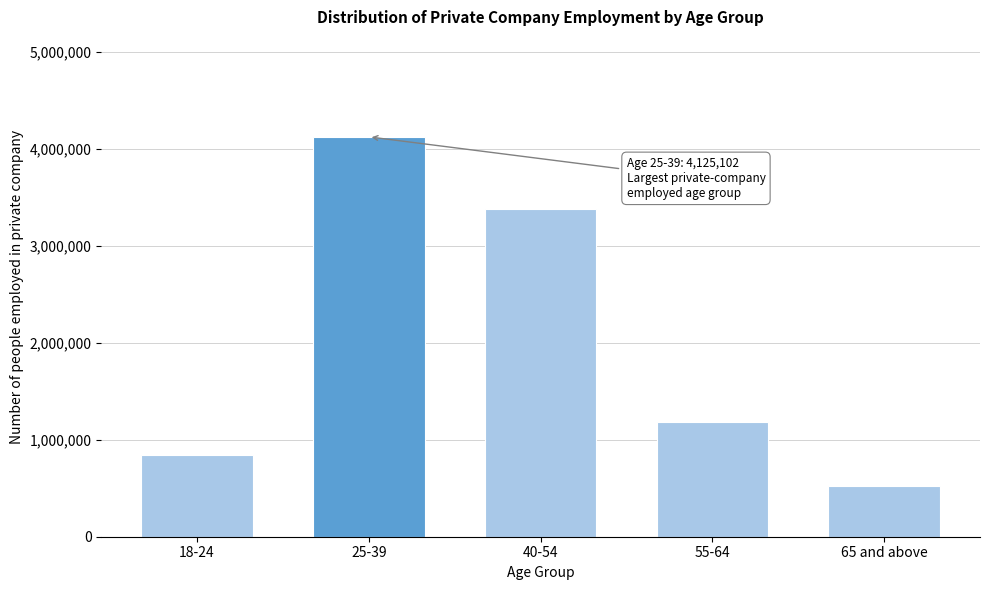

Reading right to left, extract all data points from this chart.

65 and above=520383	55-64=1184545	40-54=3383420	25-39=4125102	18-24=843005